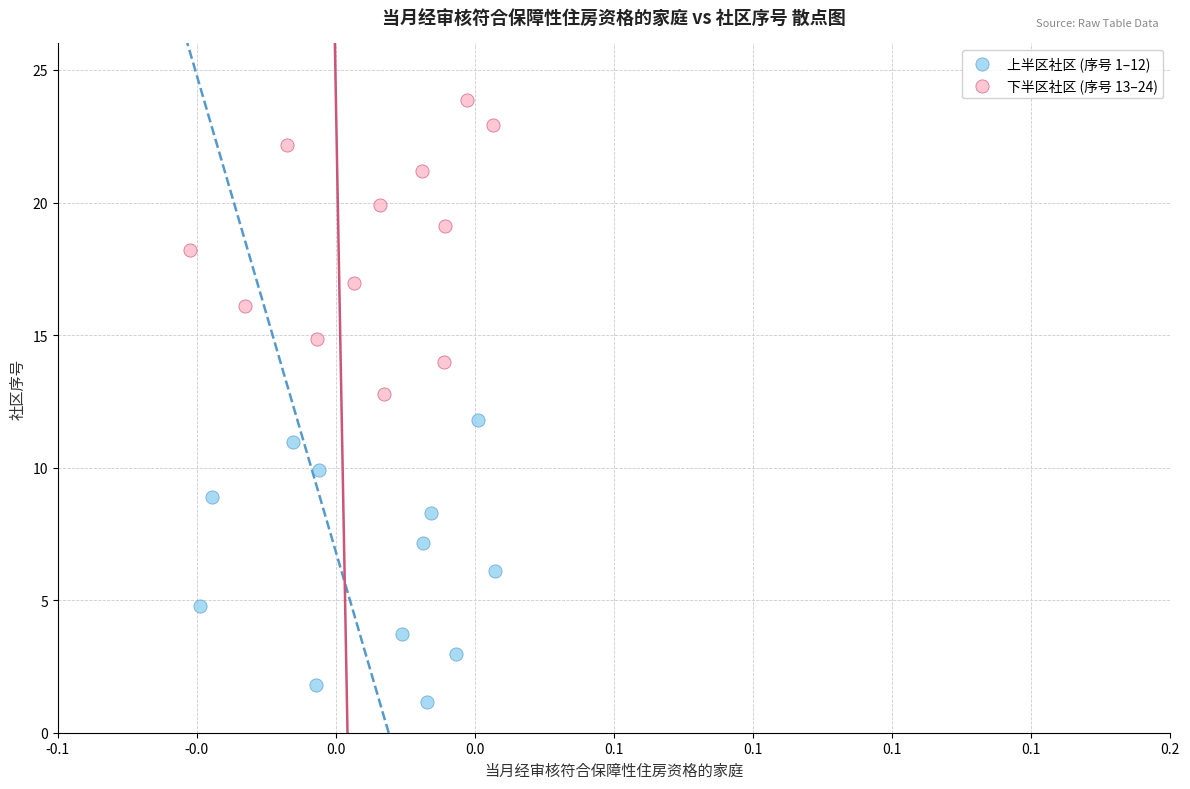

Which series reaches the minimum Y coordinate?

上半区社区 (序号 1–12)